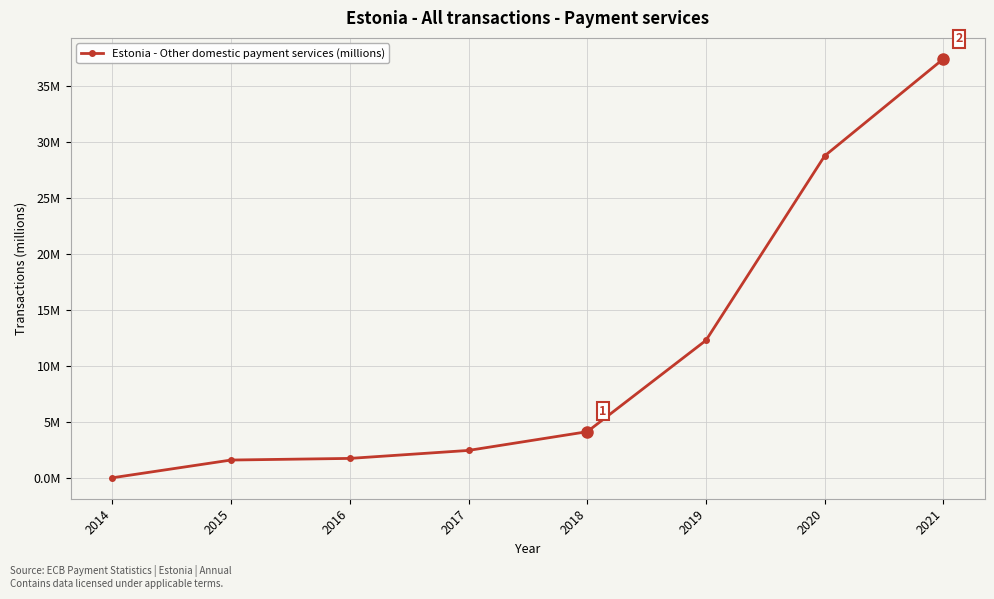

Is this an area chart (filled region under the line)?

No